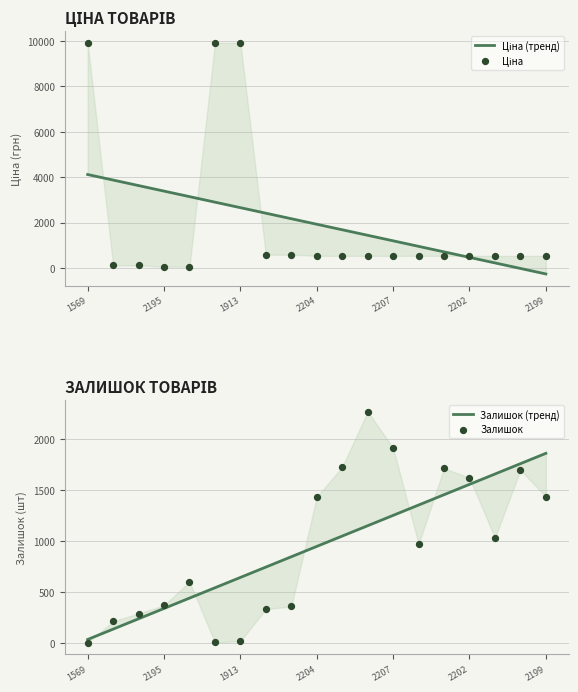

Which series has the largest Y range (max minus min)?

Ціна